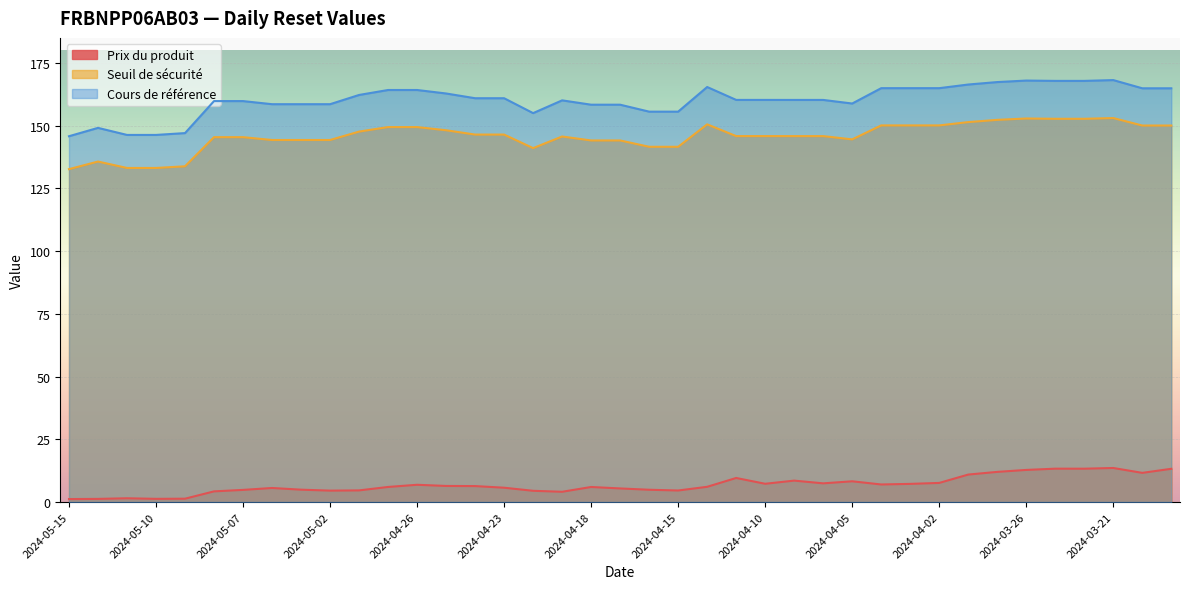

Between 2024-03-27 and 2024-05-13, which is larger?

2024-03-27